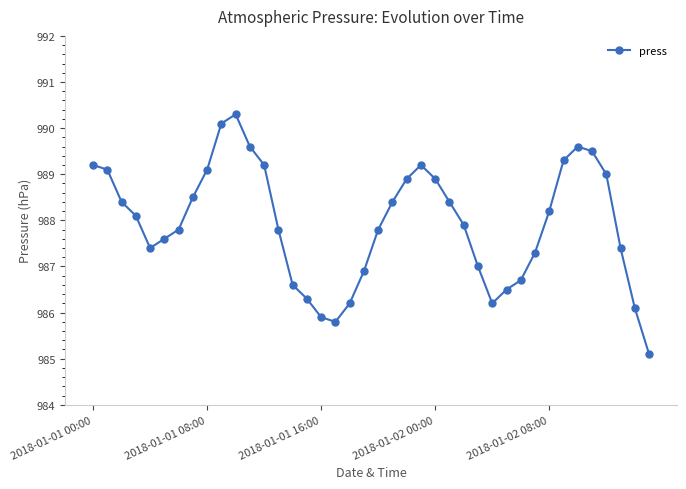

What is the average value?

987.9